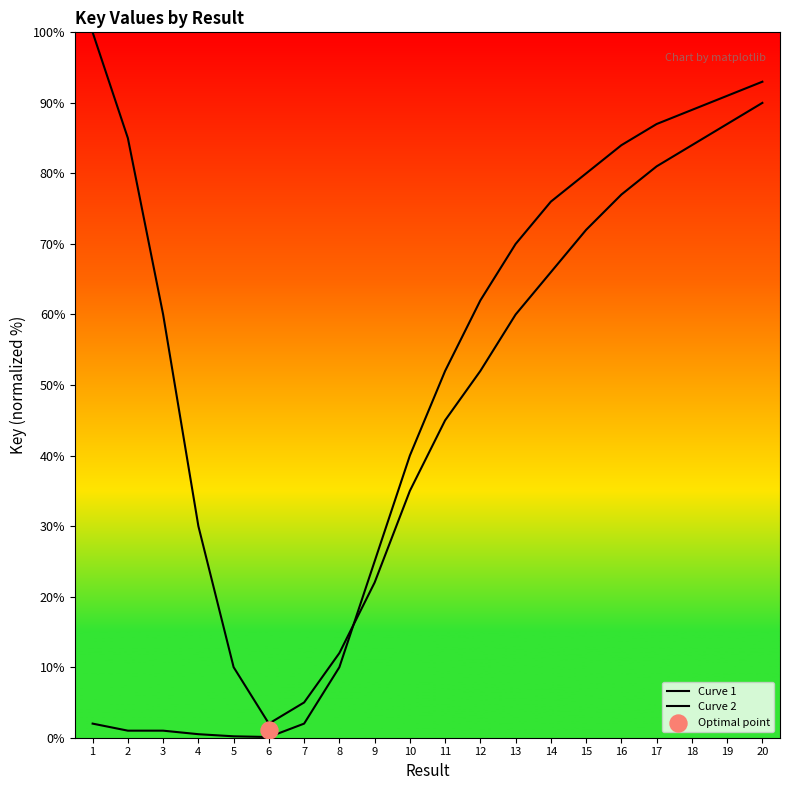

Which series reaches the maximum Y coordinate?

Curve 1